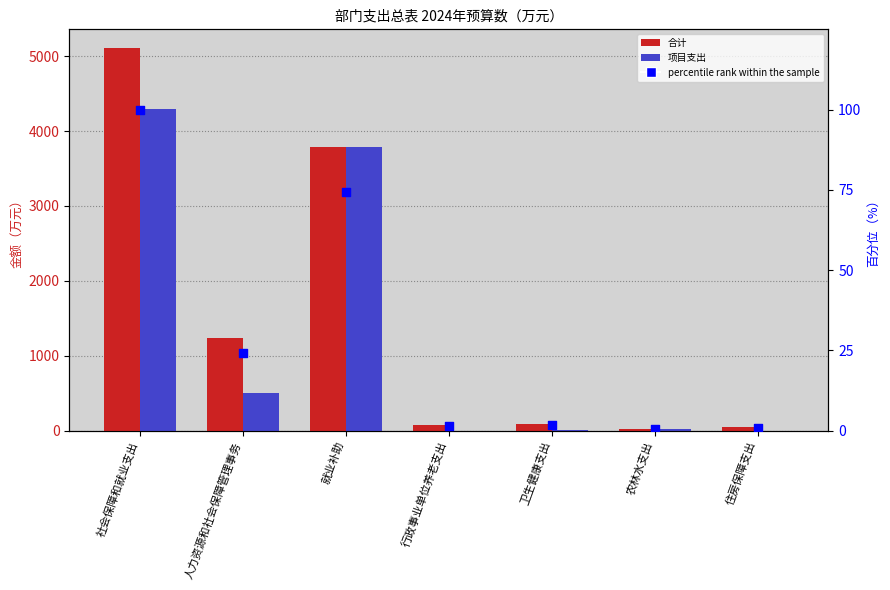

Which series has the largest total across all categories?

合计